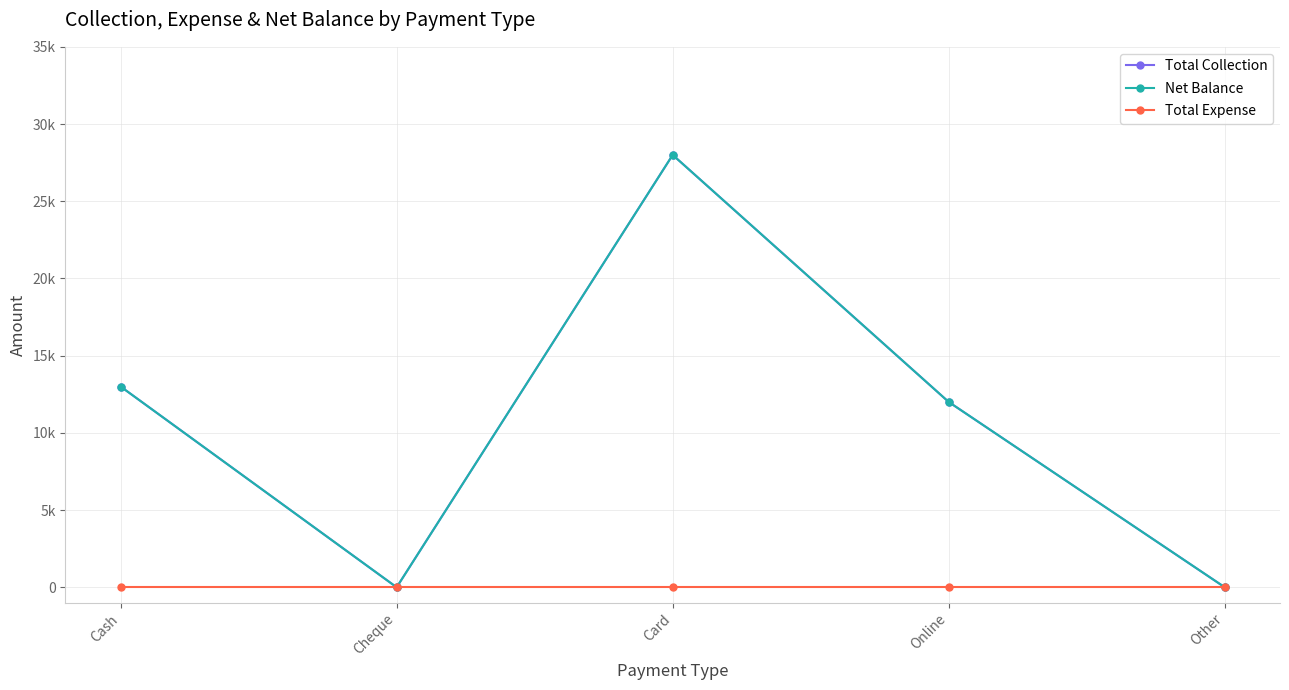

Reading left to right, list all the values displayed in this chart.

Total Collection: Cash=13000	Cheque=0	Card=28000	Online=12000	Other=0
Net Balance: Cash=13000	Cheque=0	Card=28000	Online=12000	Other=0
Total Expense: Cash=0	Cheque=0	Card=0	Online=0	Other=0